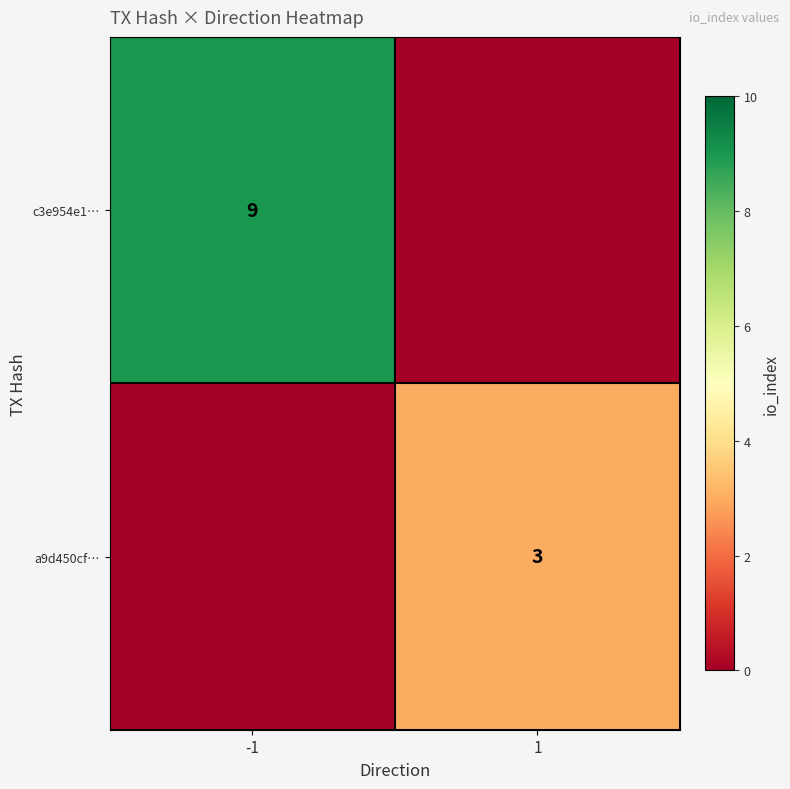

The value of c3e954e1… at -1 is 5. True or false?

False